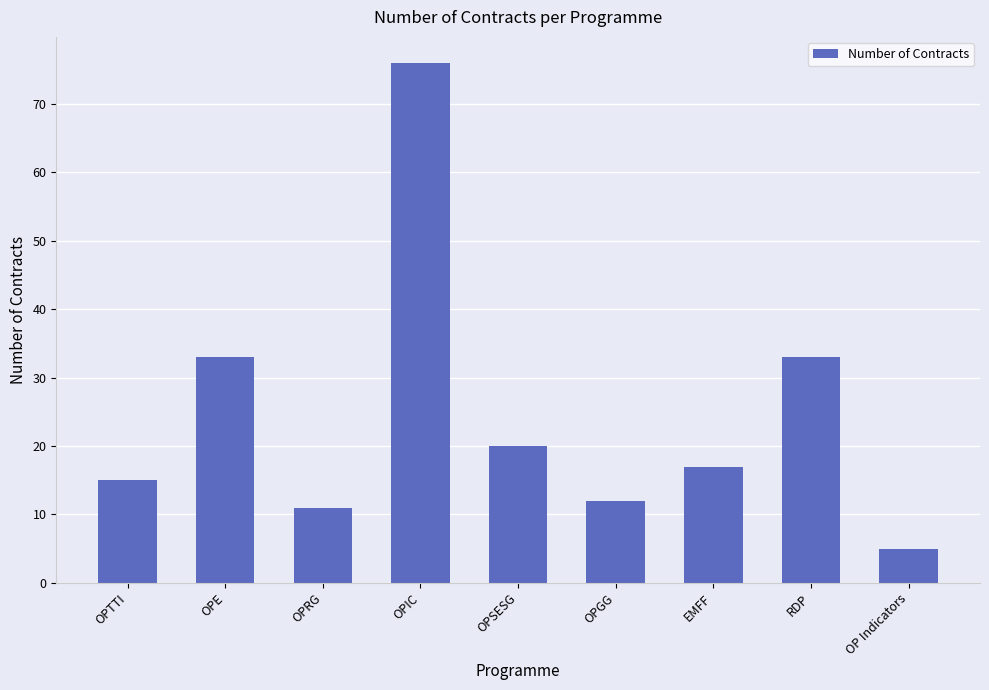

What is the minimum value shown in the chart?

5